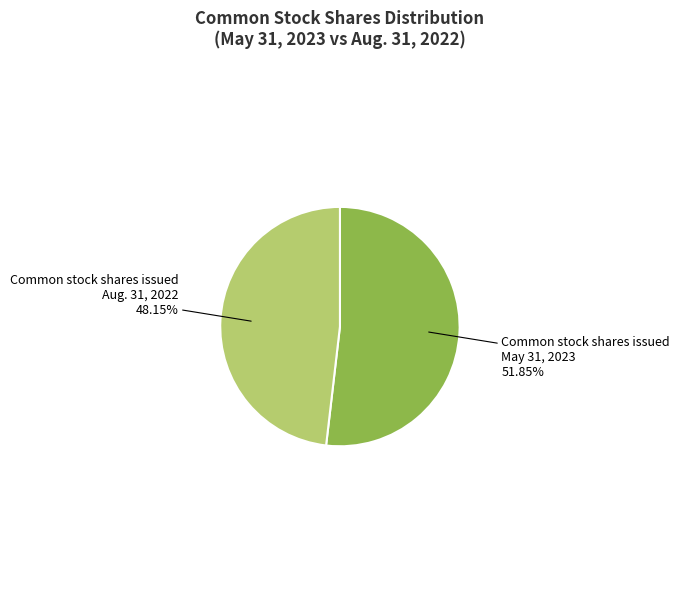

Is there a majority slice in this chart?

Yes